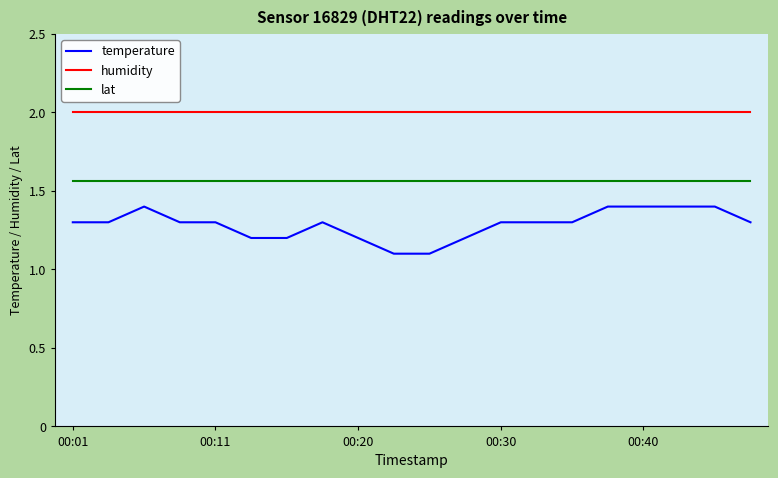

True or false: lat and temperature cross at least once.

False